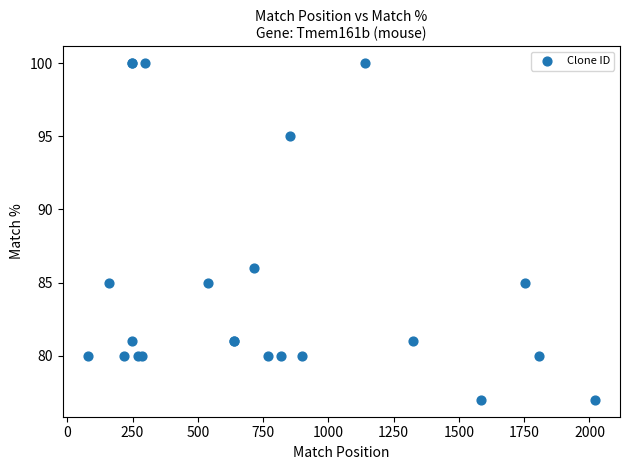

What Y value in the scatter plot is closest to 88?

86